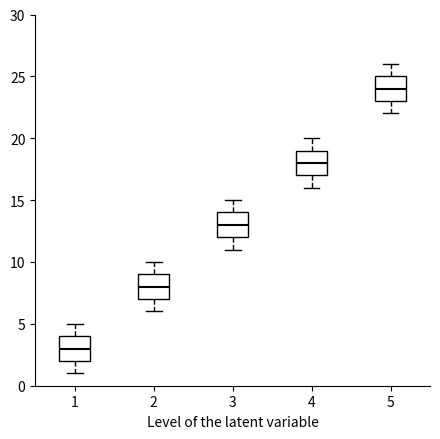

Which box's median line is the highest?

5